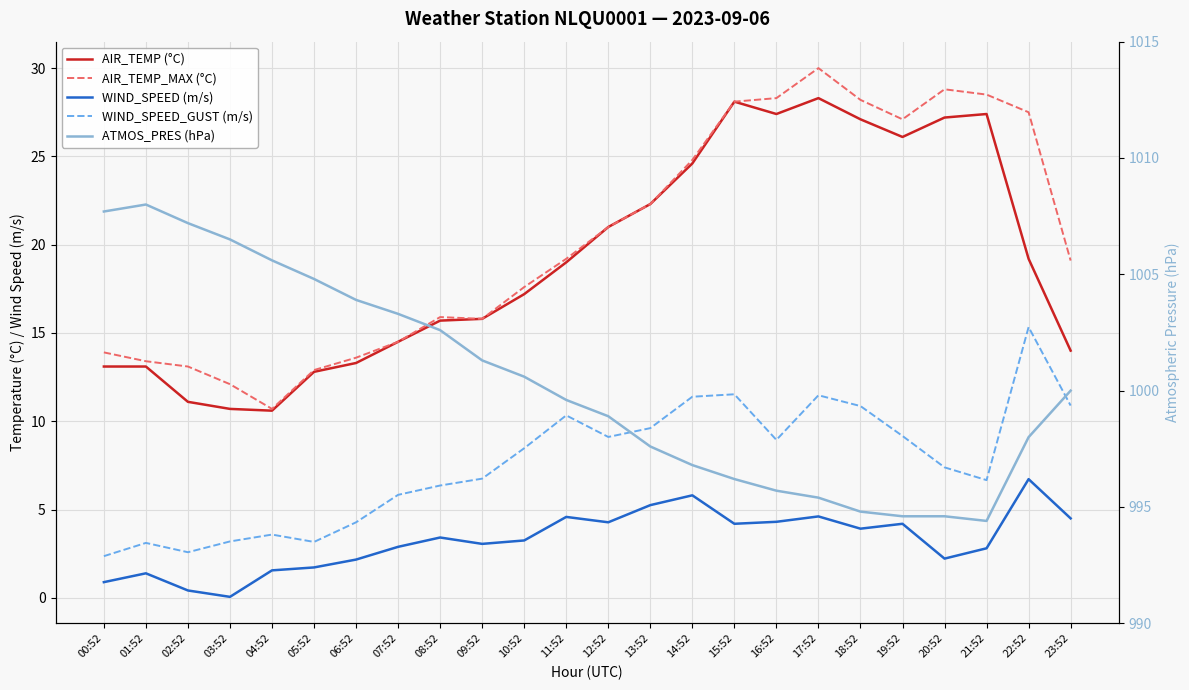

At how many categories does at least one series exceed 559?

24